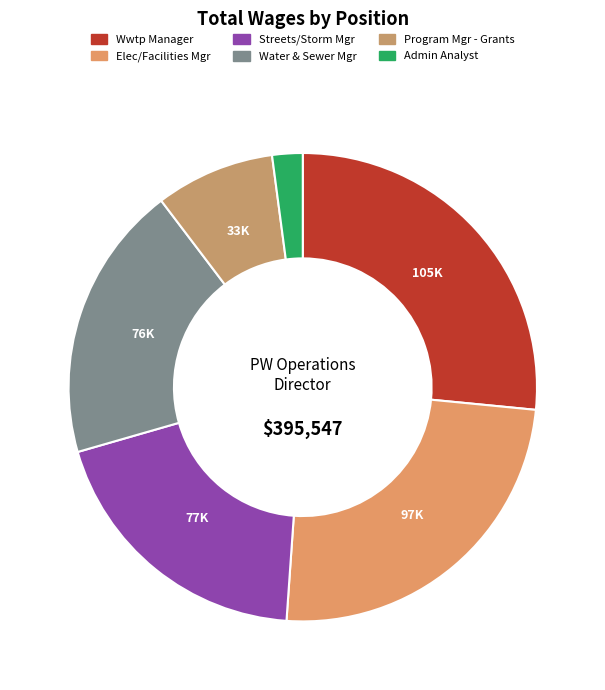

How many slices are in this pie chart?

6